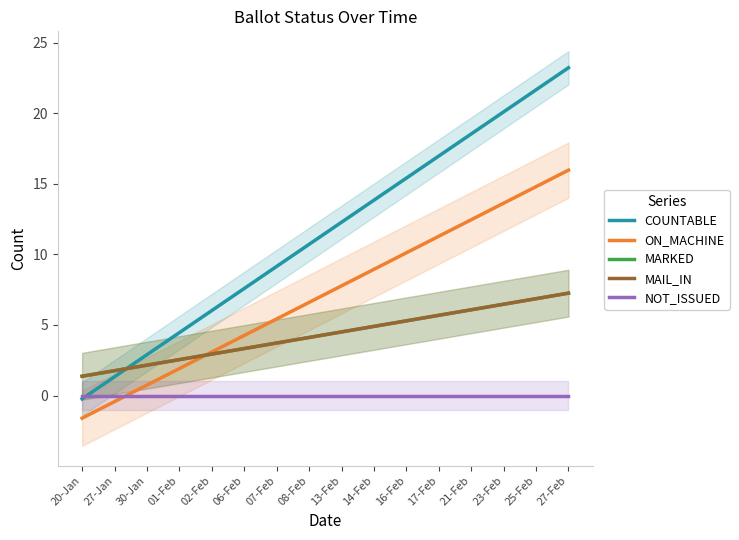

How many series are shown in this chart?

5